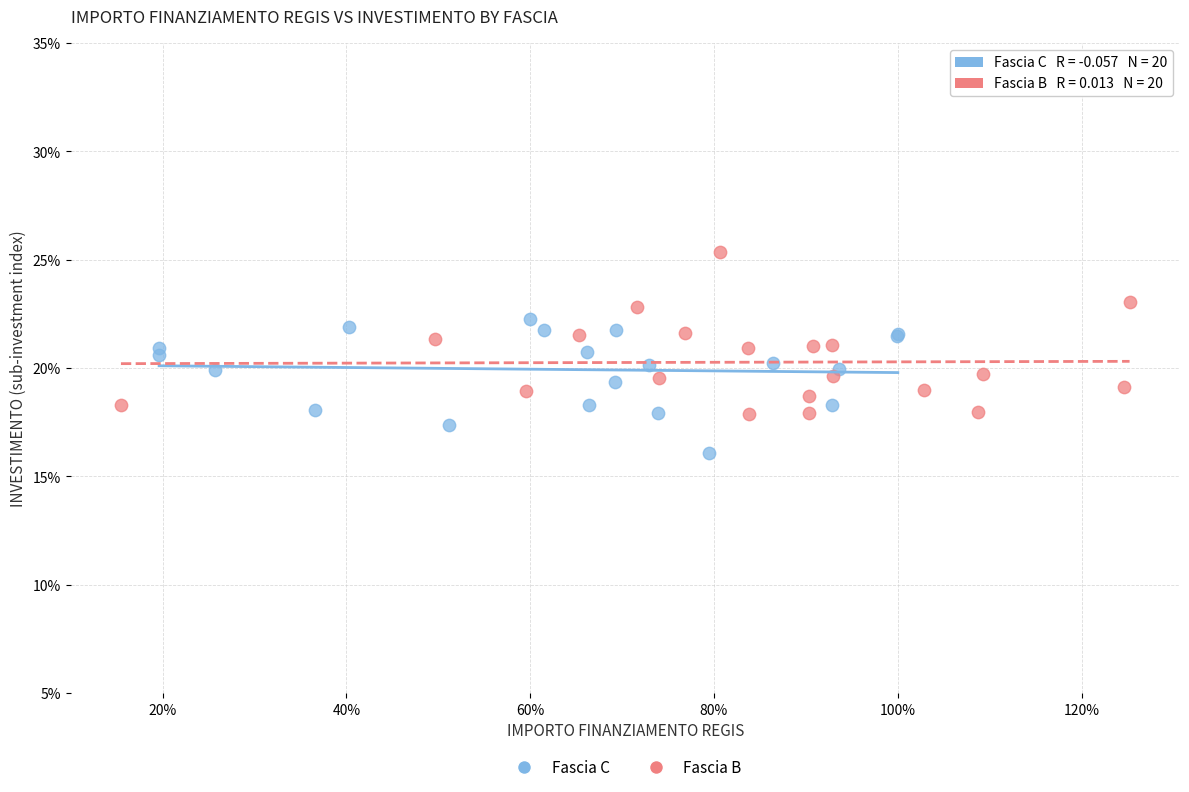

Which series contains the lowest Y value?

Fascia C